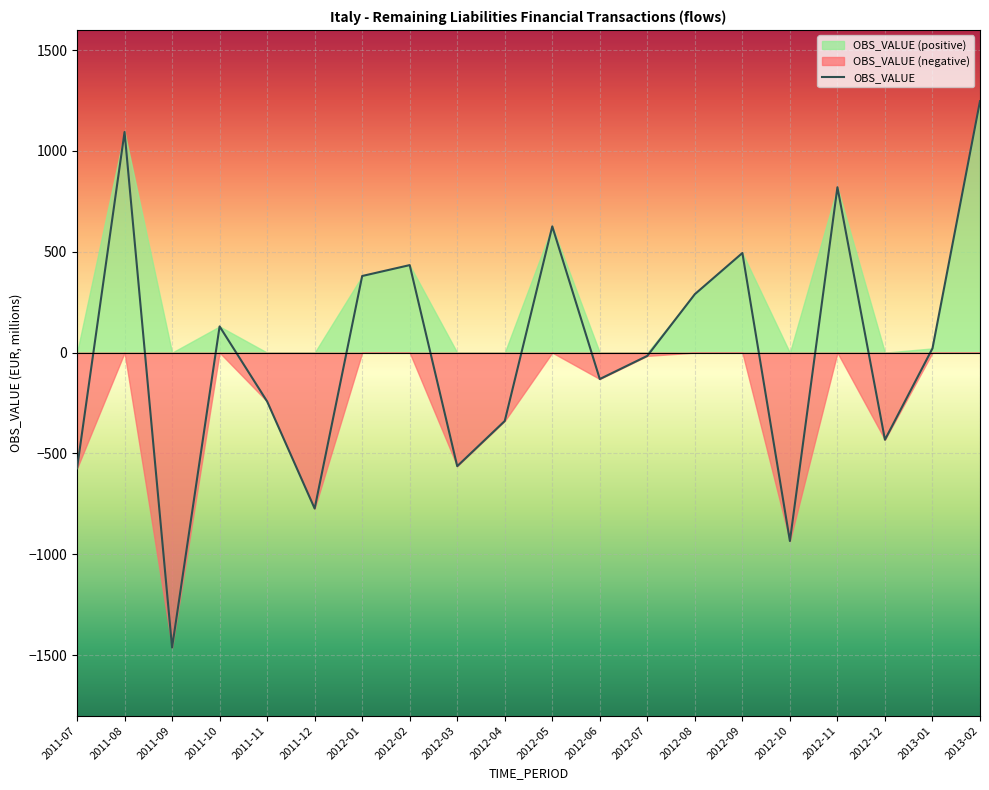

Which has a higher value, 2012-08 or 2012-10?

2012-08